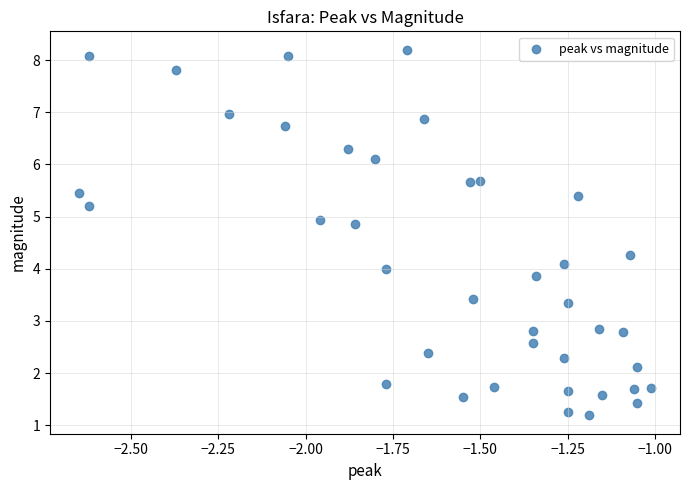

What is the range of X values (max minus min)?

1.6